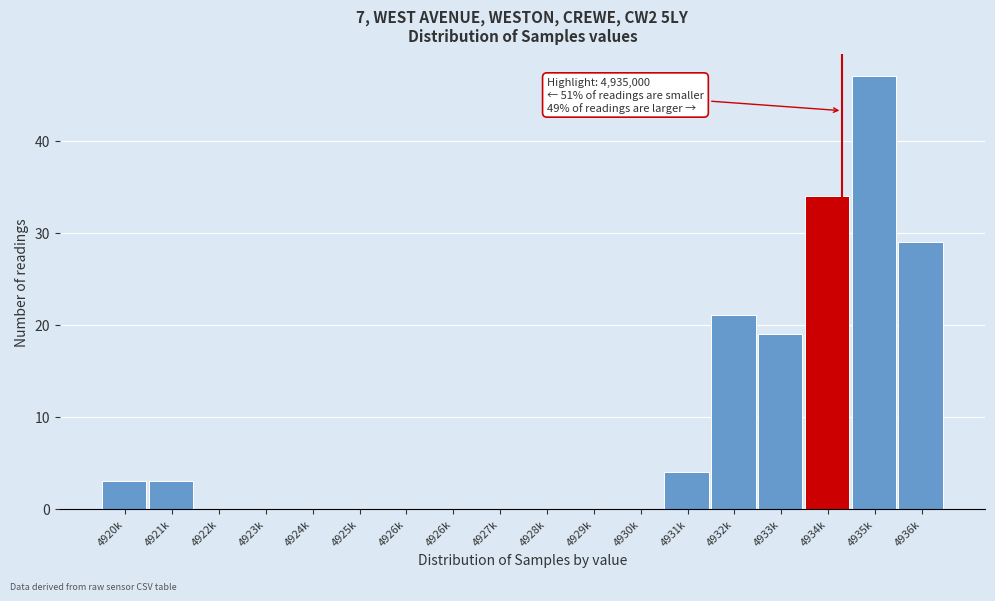

How many distinct data groups are displayed?

1